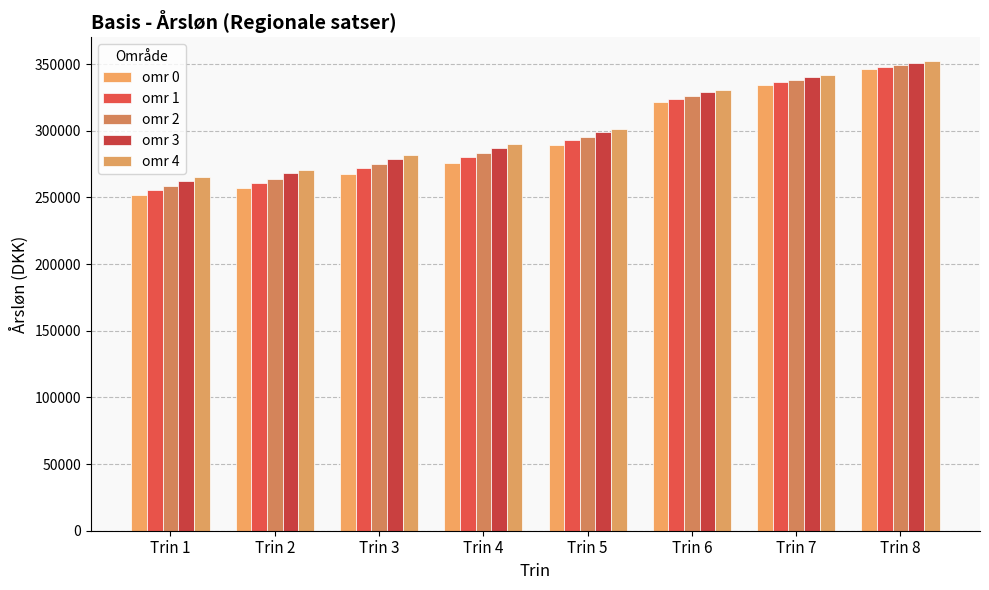

Rank the series by their average value, from lowest to highest.

omr 0, omr 1, omr 2, omr 3, omr 4